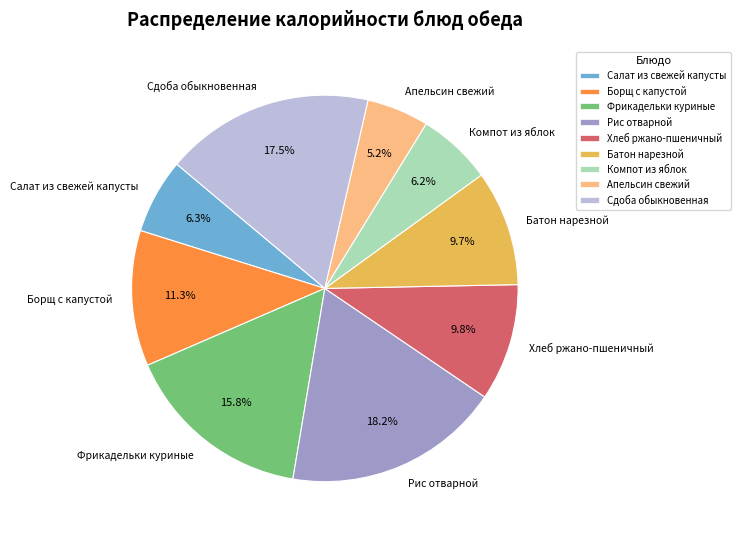

Is it true that Компот из яблок is 6% of the pie?

True